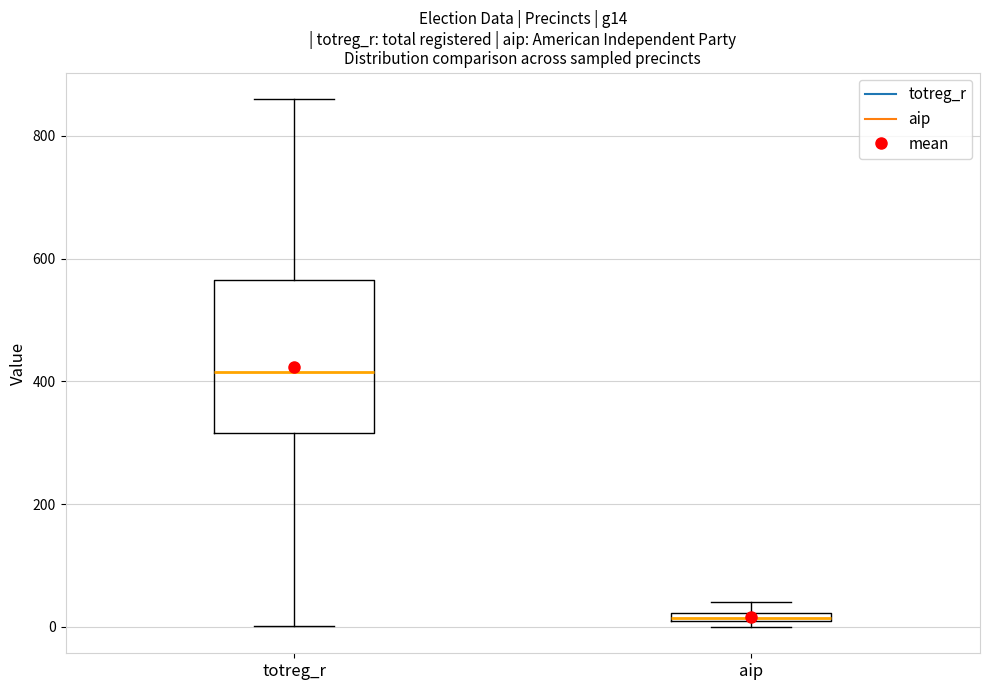

Which box has the lowest median line?

aip